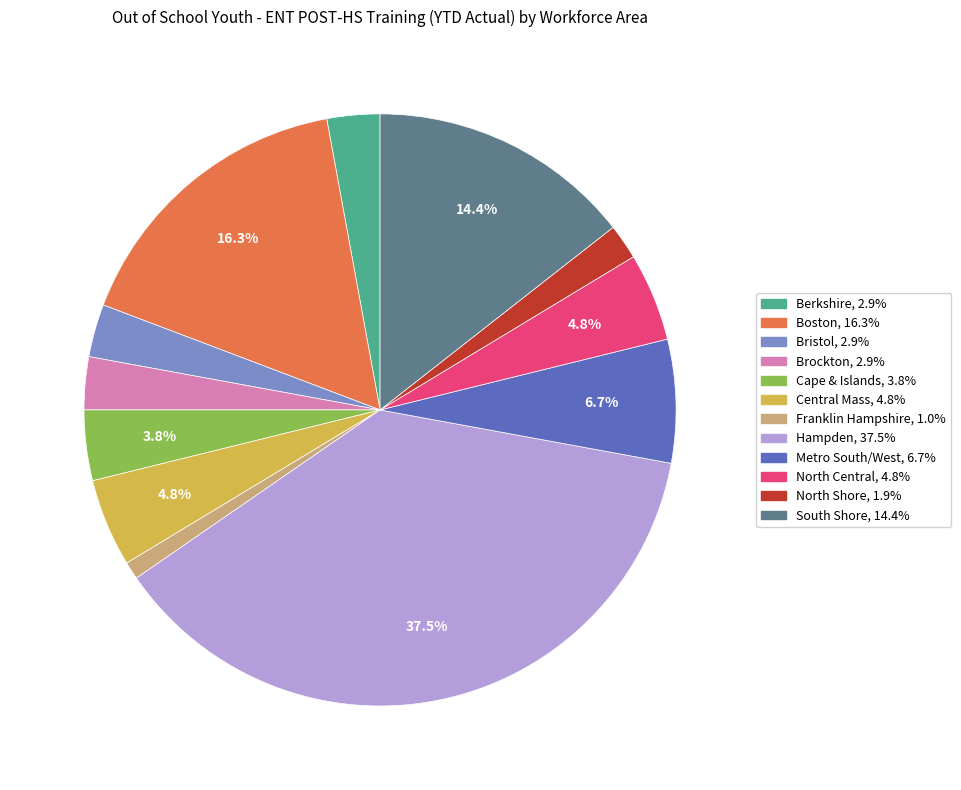

Is there any slice that represents more than half of the pie?

No